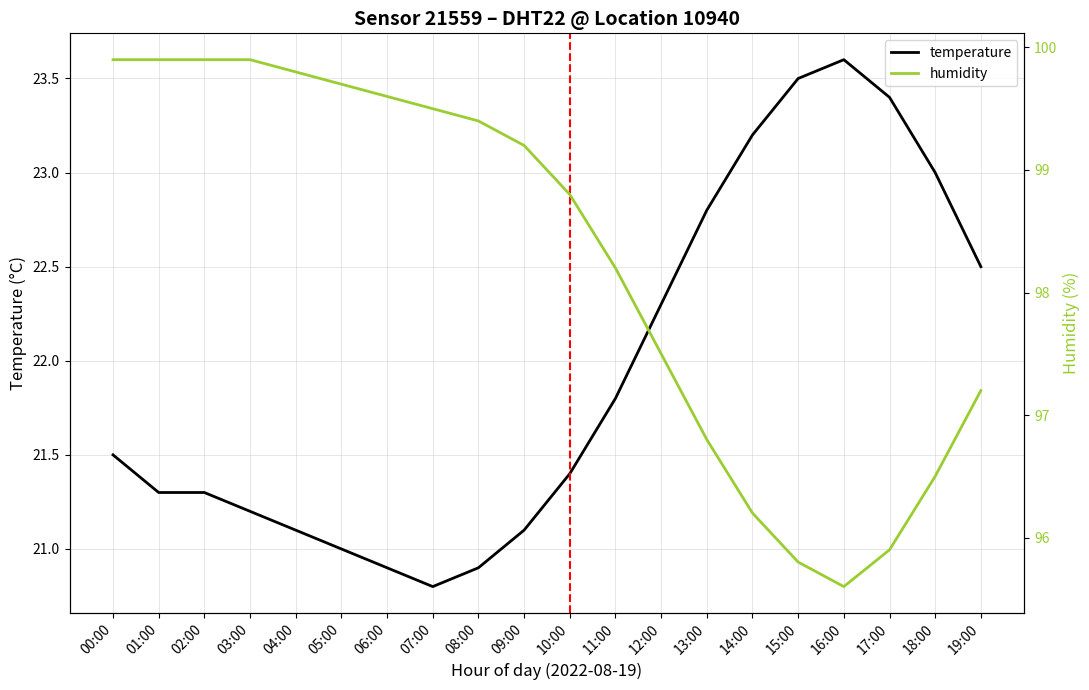

What is the average value of the humidity series?

98.3